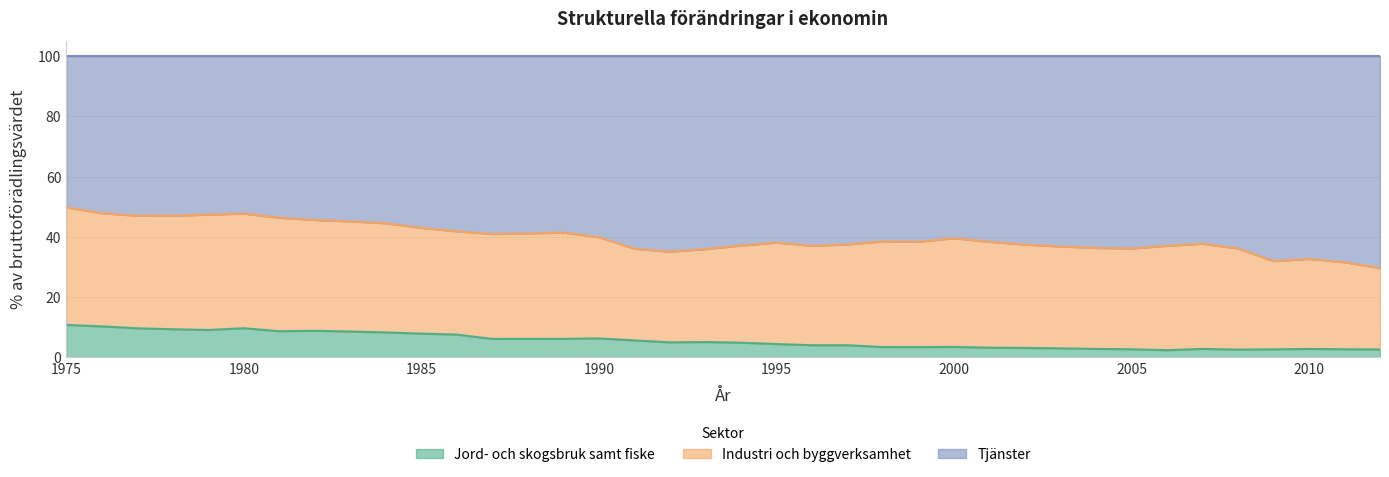

How many data points does each series have?

38